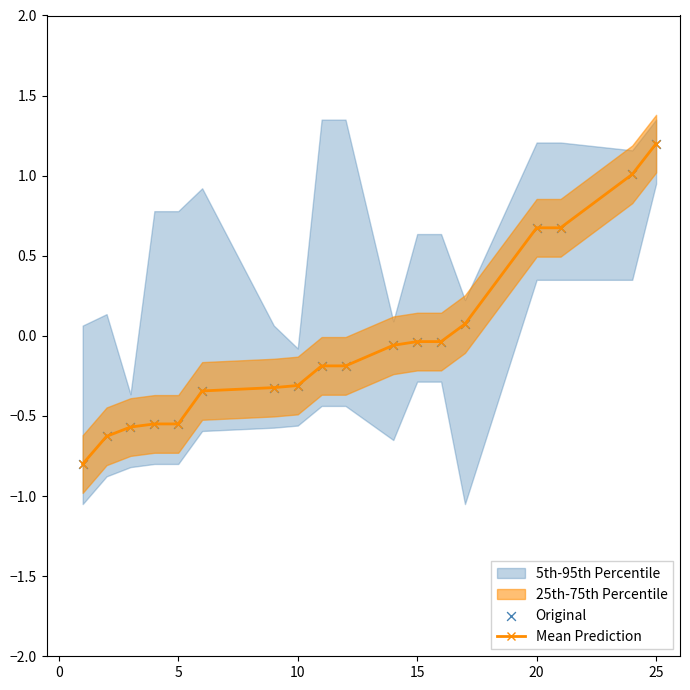

At how many categories does at least one series exceed 0?

5